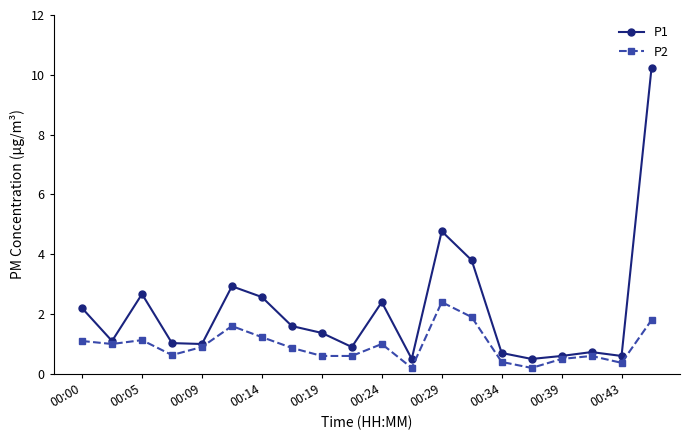

What are all the series names shown in the legend?

P1, P2